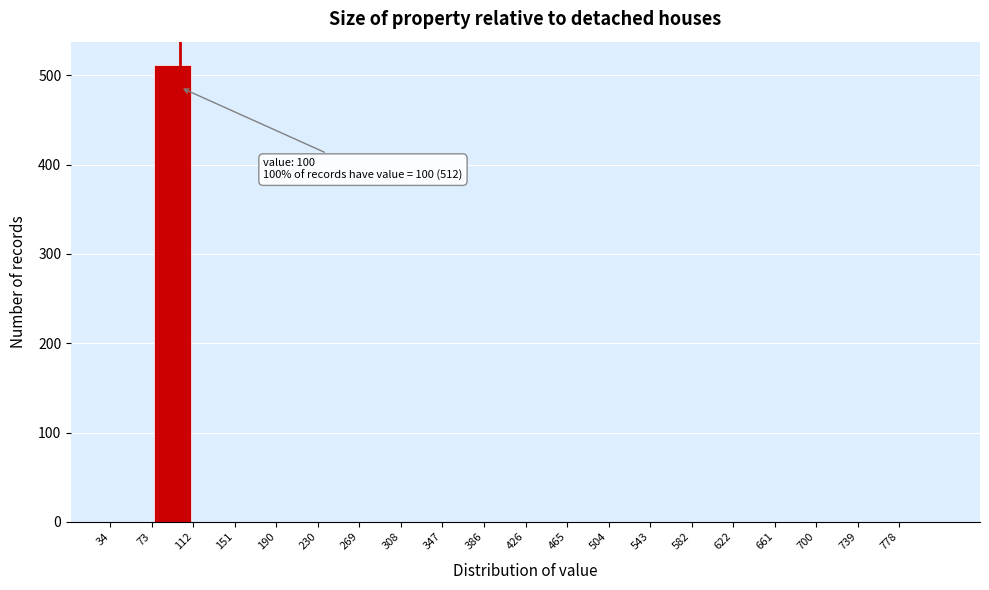

Which range on the x-axis has the tallest bar?

75 to 110